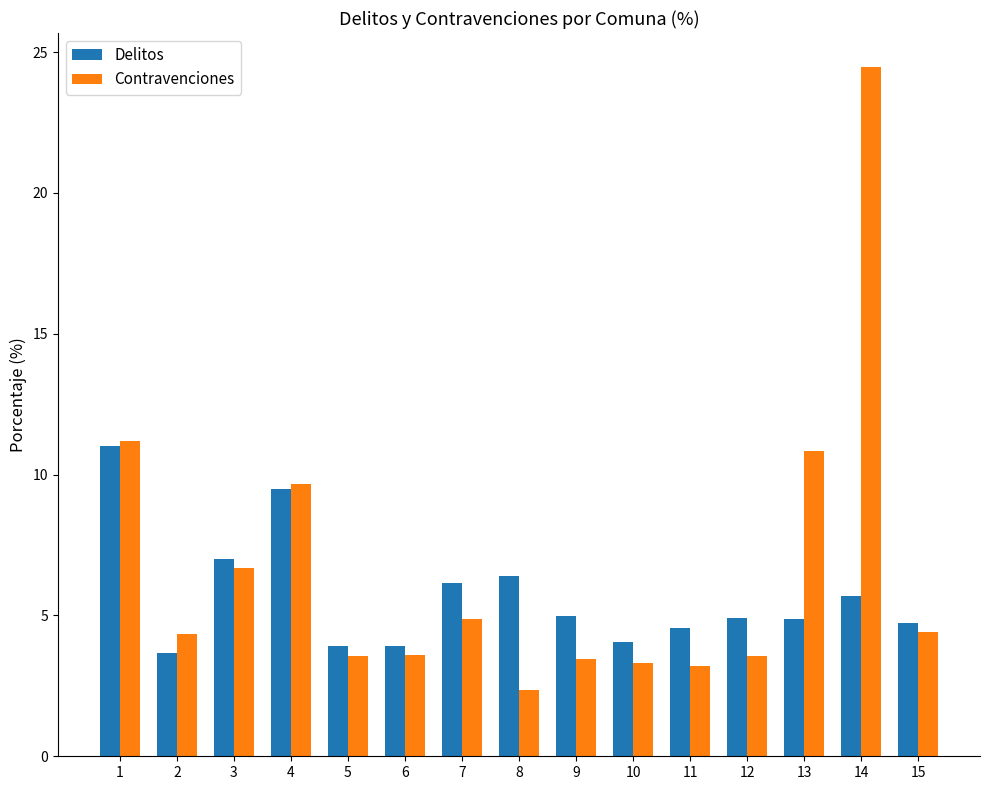

What is the value of the Delitos bar at the 9th from the left?

5.0